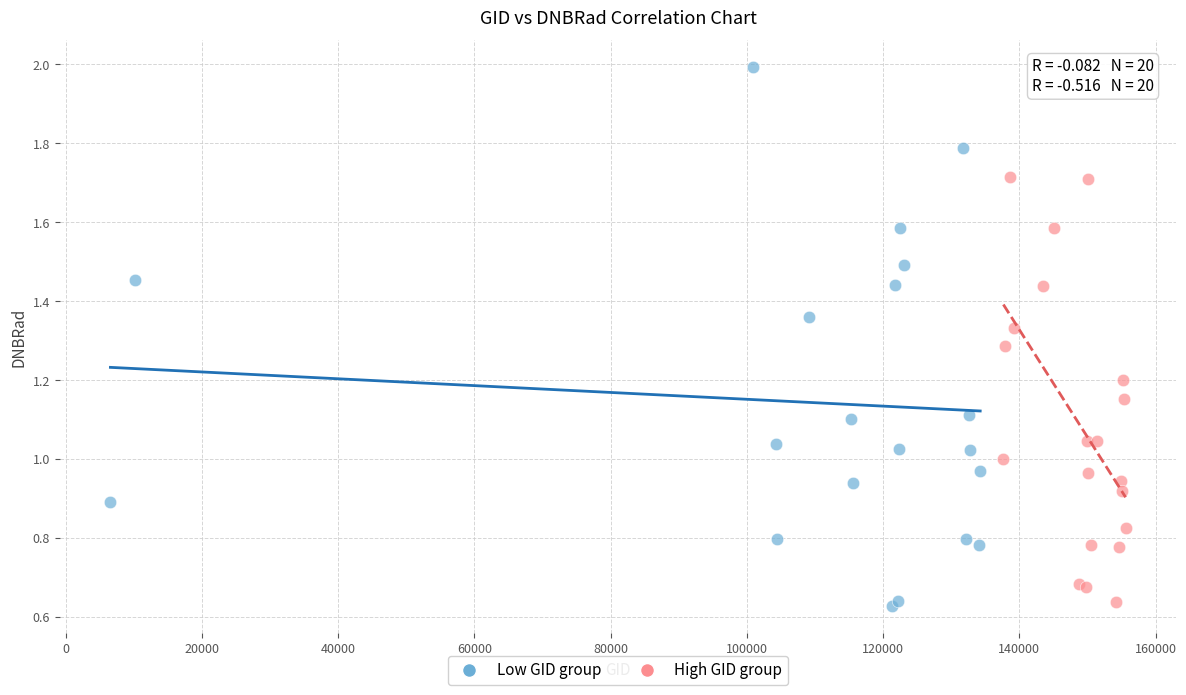

Which series has the largest Y range (max minus min)?

Low GID group